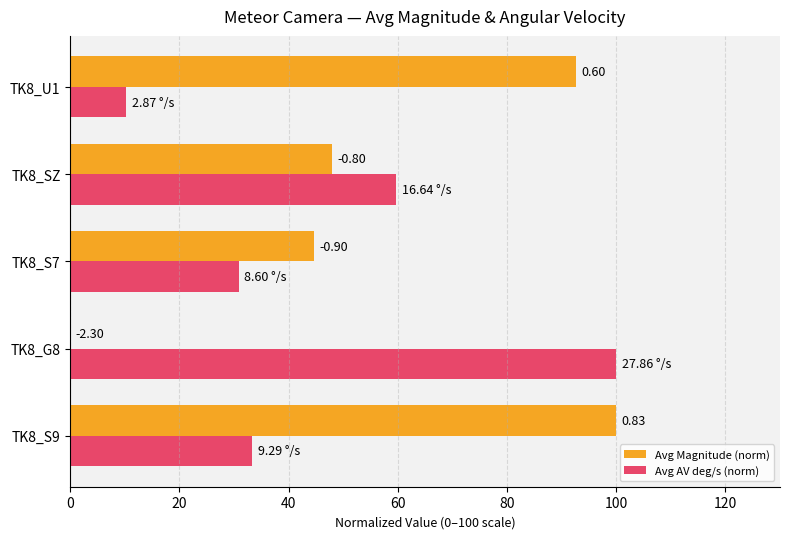

What is the difference between the maximum and minimum values in the Avg AV deg/s (norm) series?

89.7